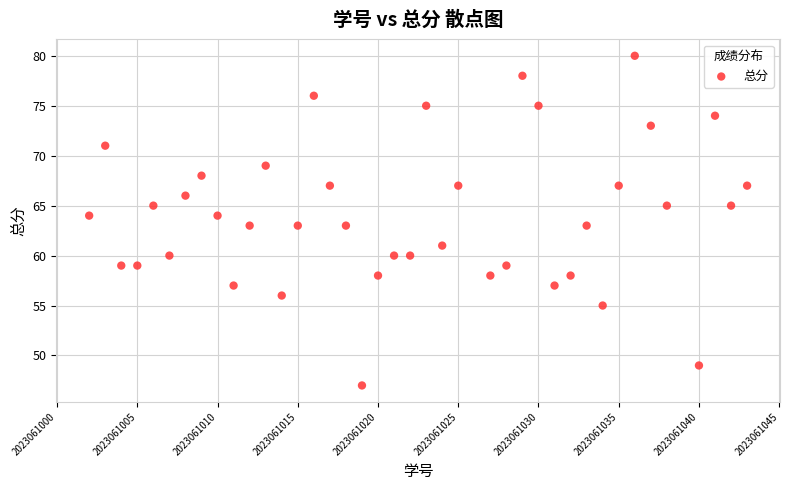

What is the range of Y values (max minus min)?

33